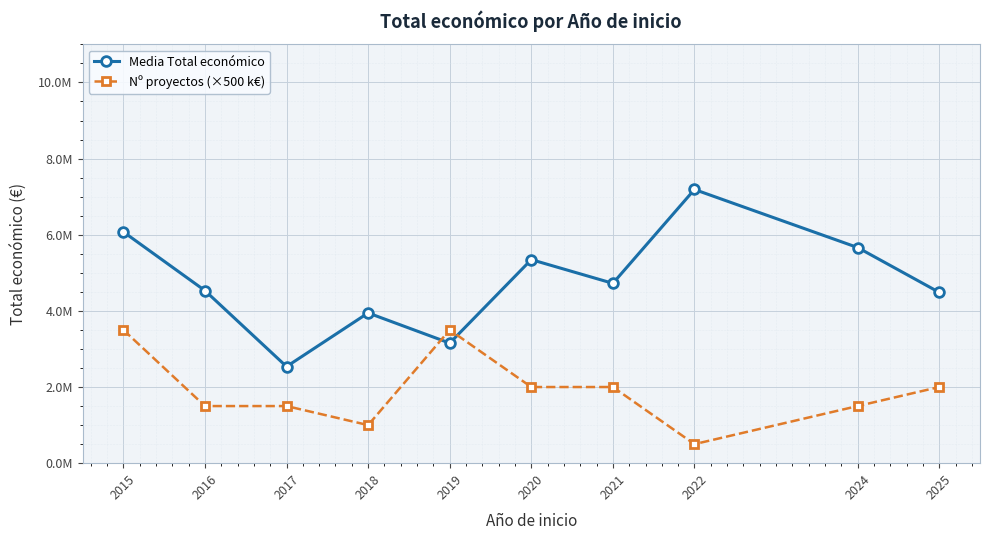

Is this an area chart (filled region under the line)?

No